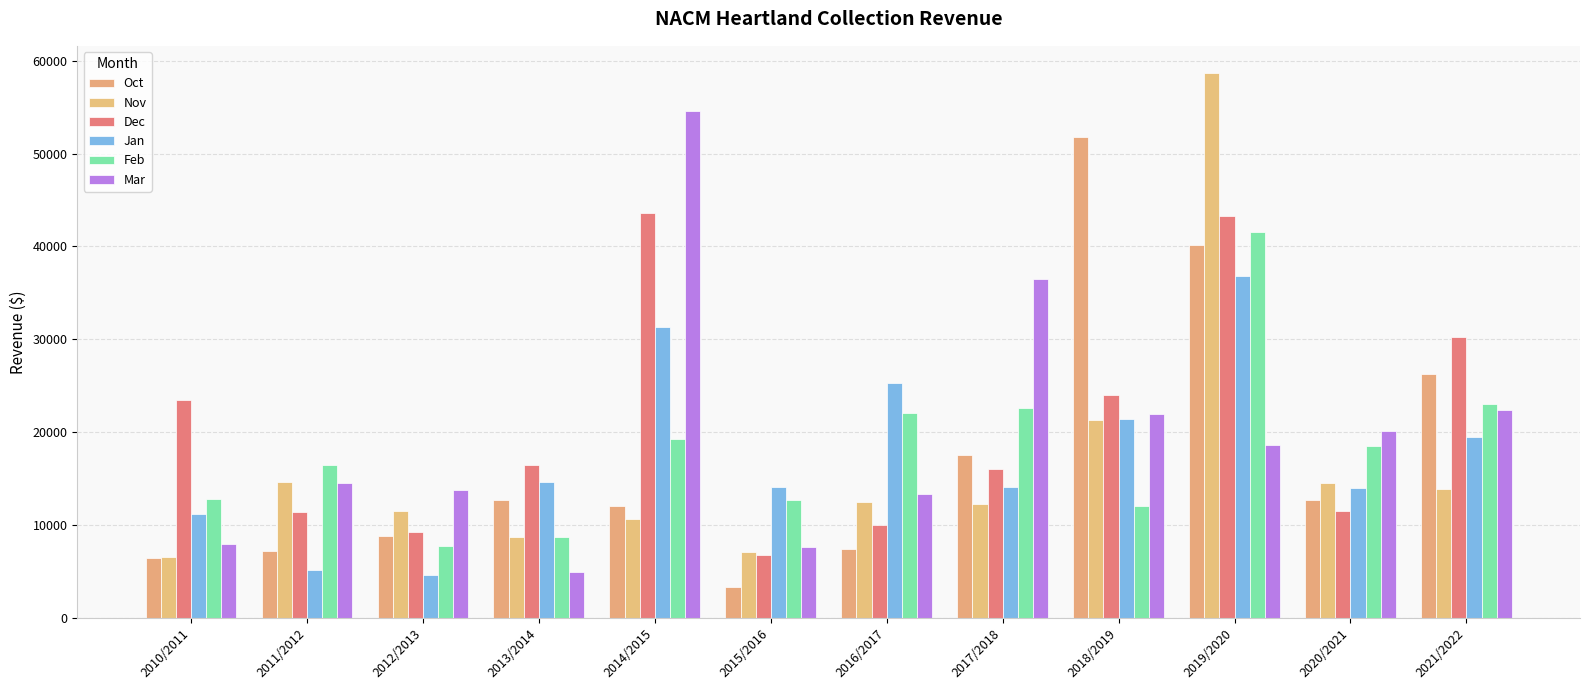

At which category does the chart reach its peak across all series?

2019/2020